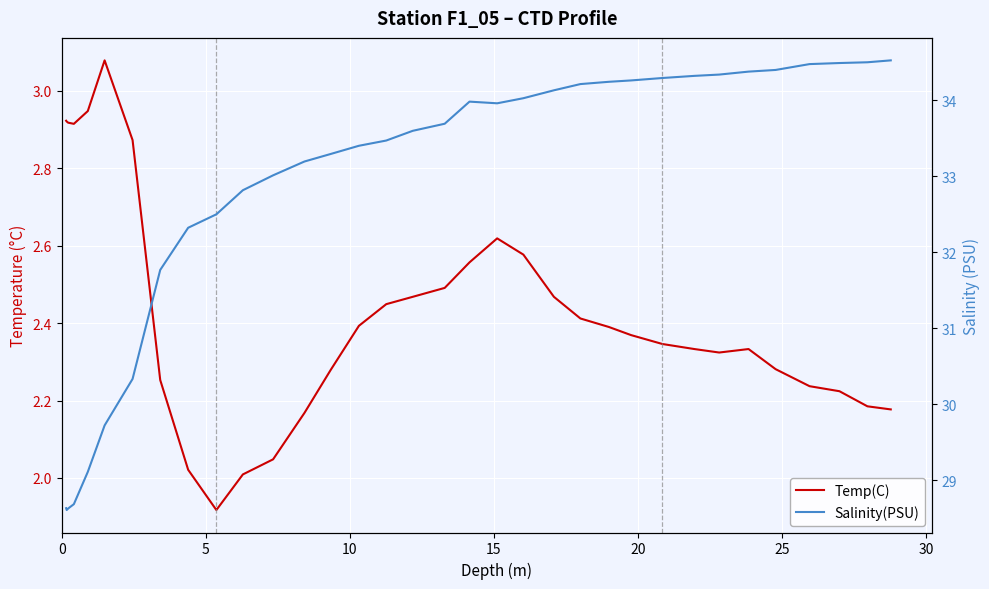

List the series in order of their peak value, highest first.

Salinity(PSU), Temp(C)